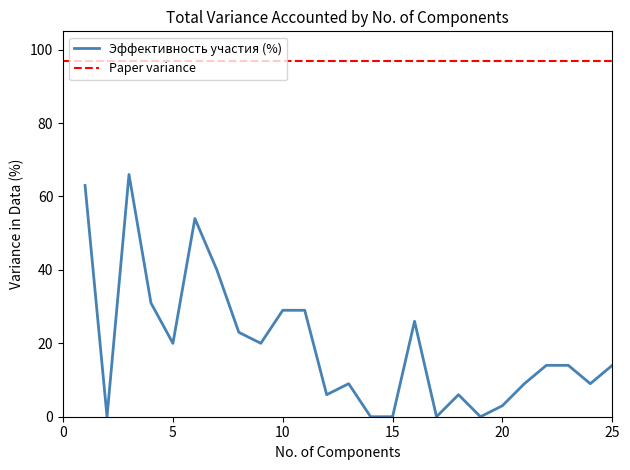

Which has a higher value, 1 or 12?

1